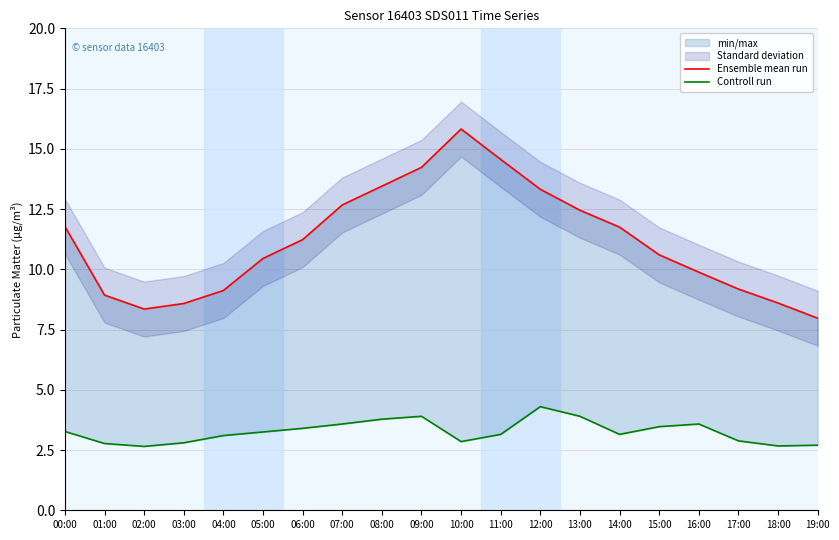

How many data points in Ensemble mean run are less than 11?

10